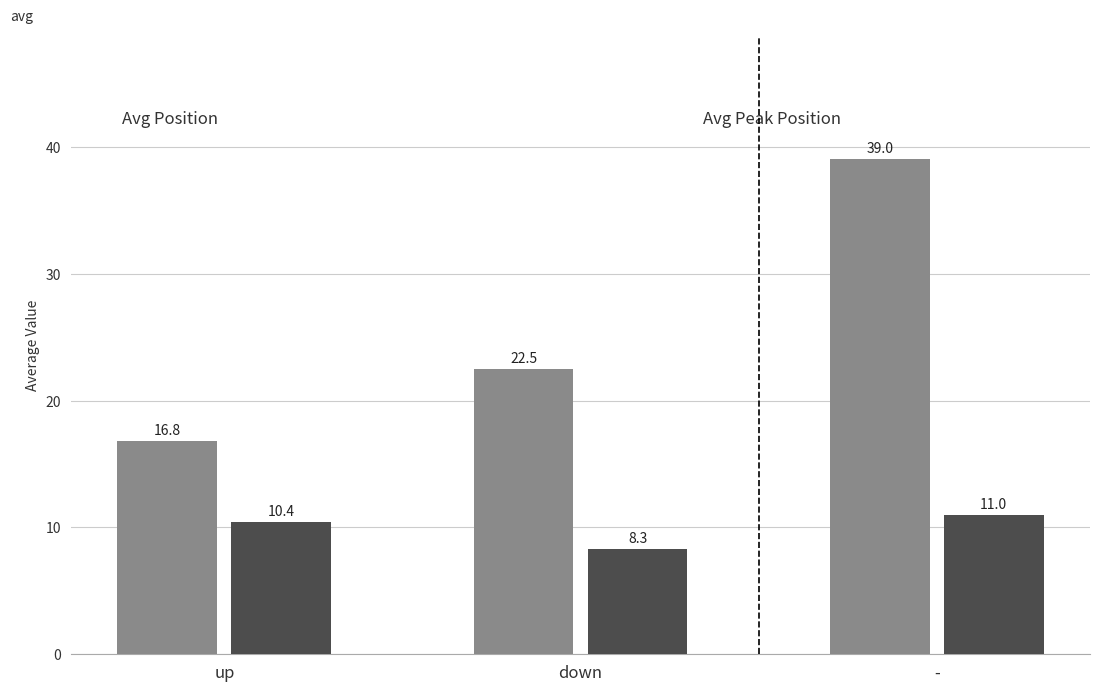

What is the total value across all series at -?

50.0